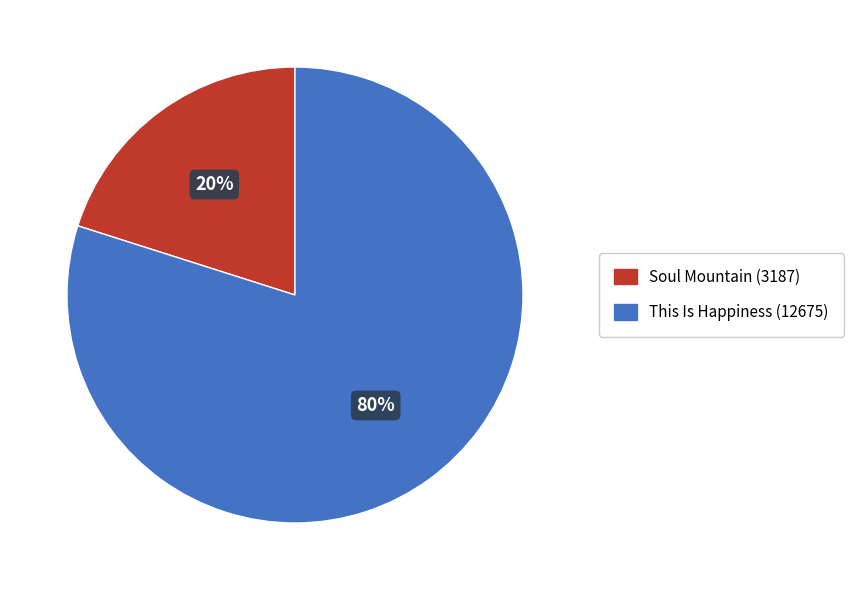

True or false: Soul Mountain (3187) accounts for 27% of the total.

False